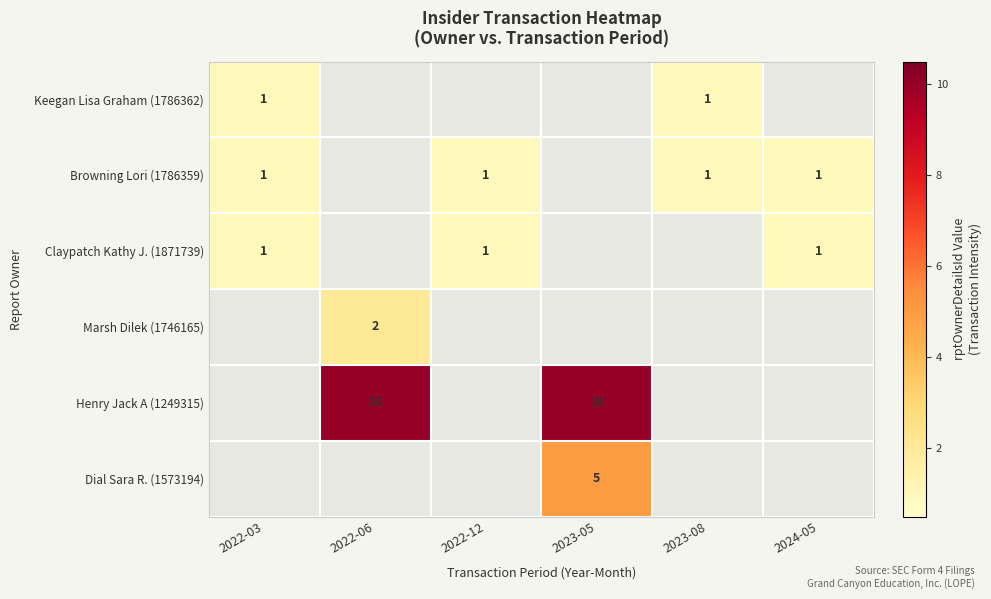

True or false: Browning Lori (1786359) has a value of 2 at 2023-08.

False